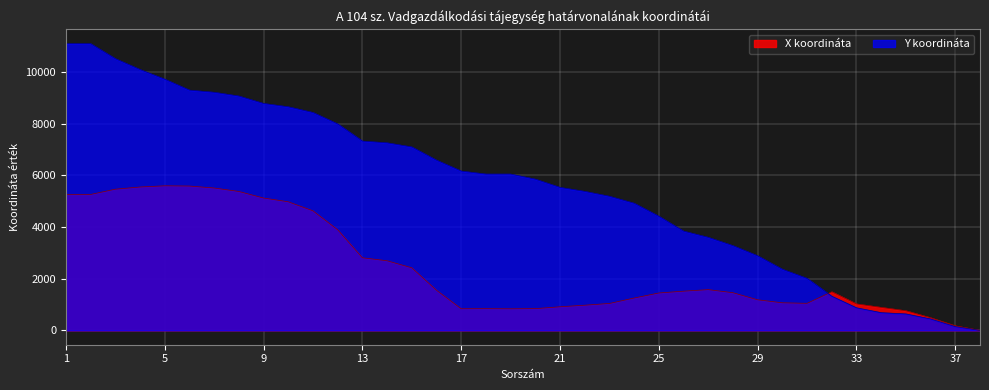

How many interior local peaks does the X koordináta series have?

4